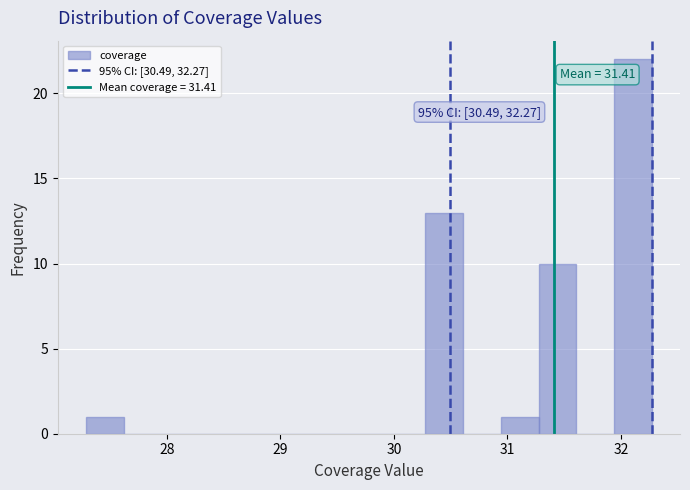

Around what value on the x-axis is the tallest bar? Give the approximate position of its centre, as read against the axis.

32.1